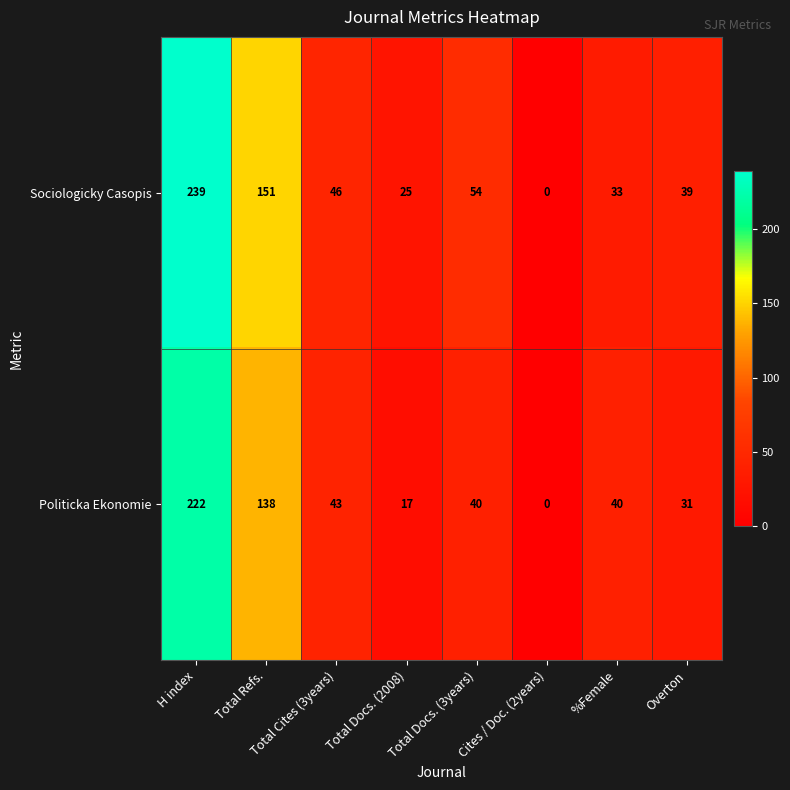

At which category is the sum across all series the highest?

H index